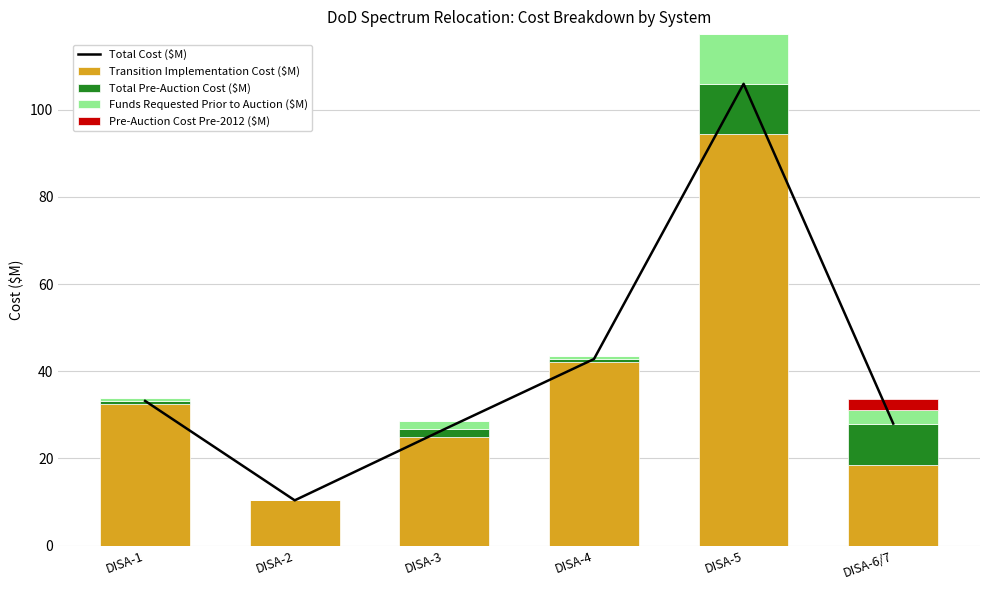

What is the total value across all series at DISA-4?

86.2